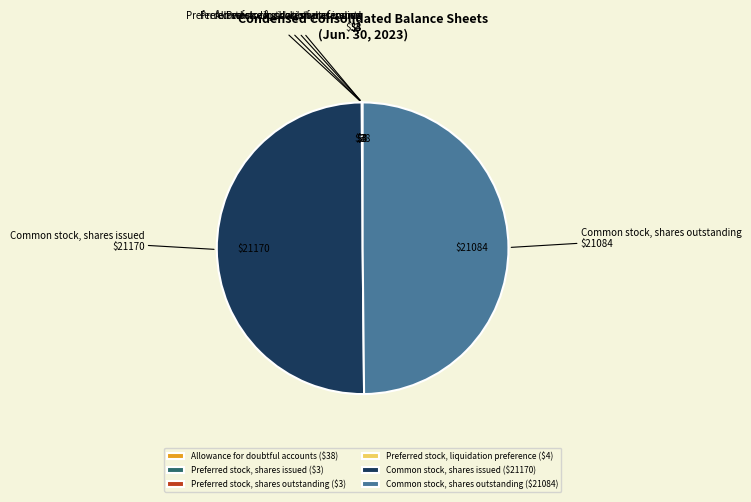

Approximately how many times larger is the value at Common stock, shares issued compared to Common stock, shares outstanding?

1.0